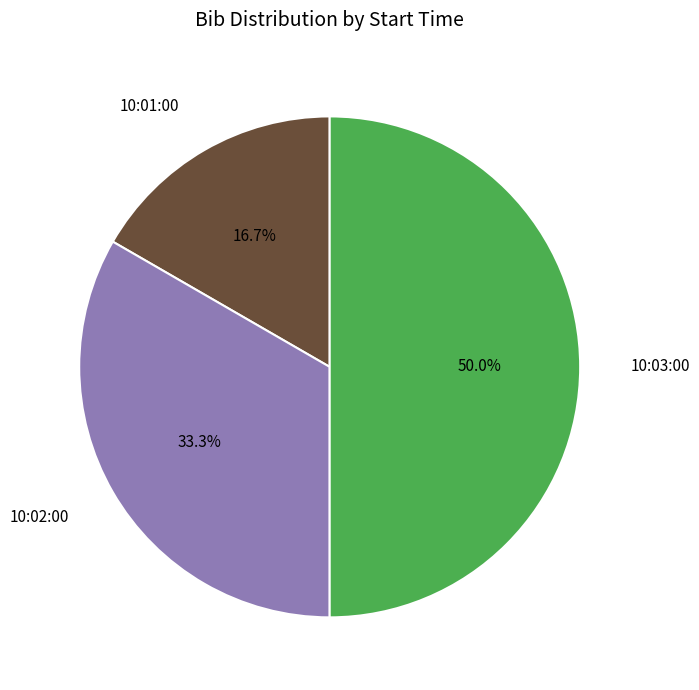

Which has a higher value, 10:01:00 or 10:03:00?

10:03:00